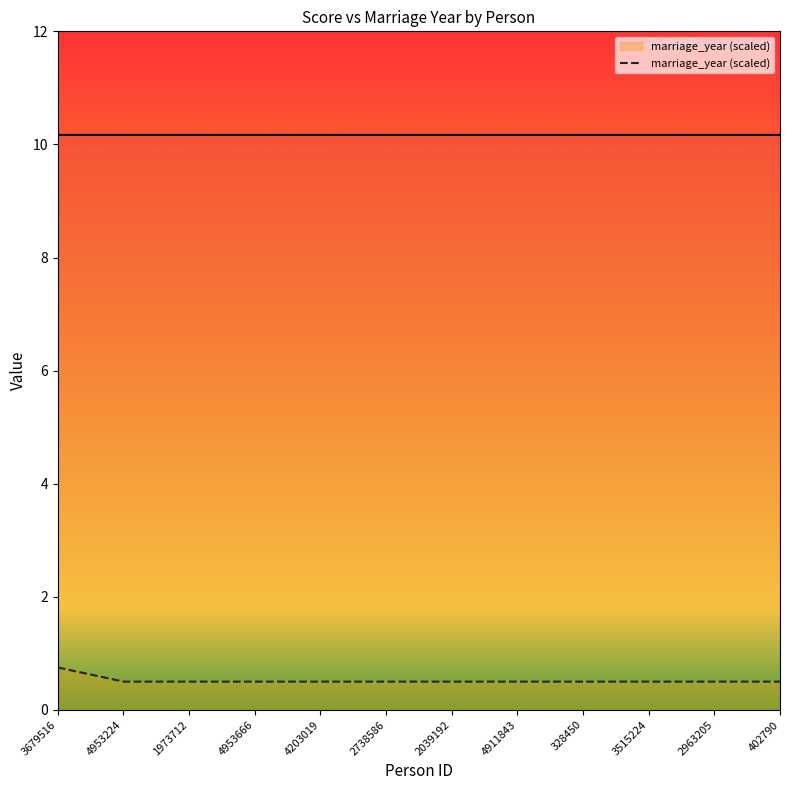

What is the highest value of the marriage_year (scaled) series?

0.8